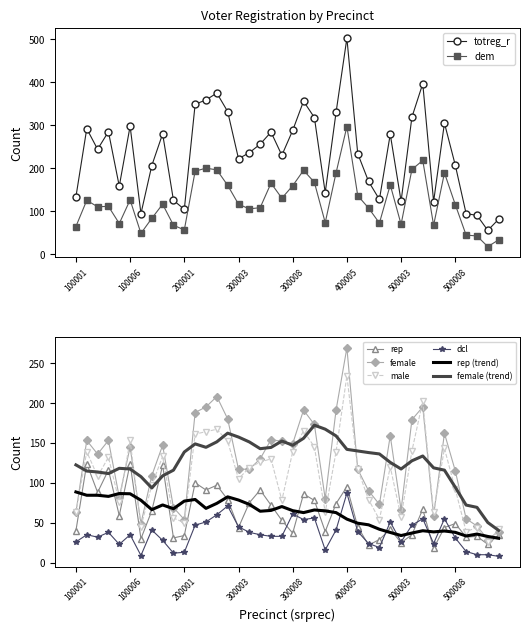

How many lines are shown in the chart?

6